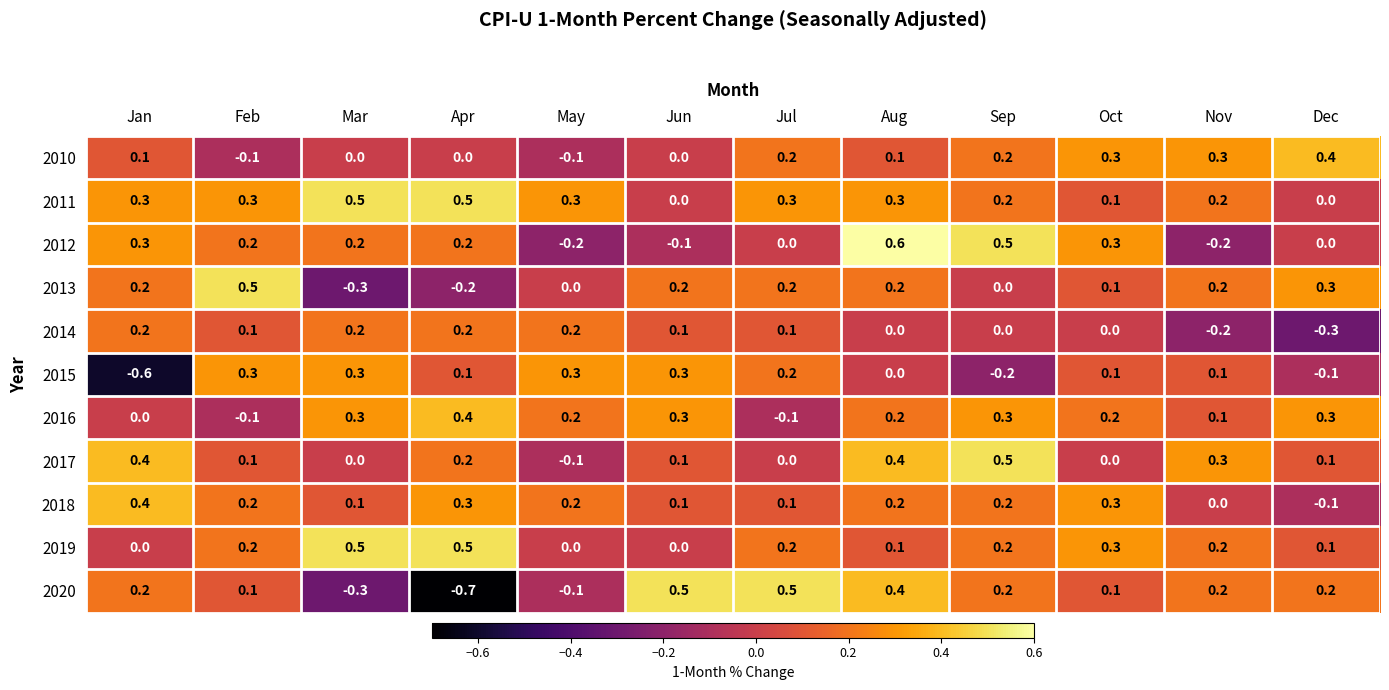

What is the difference between the maximum and minimum values in the 2012 series?

0.8